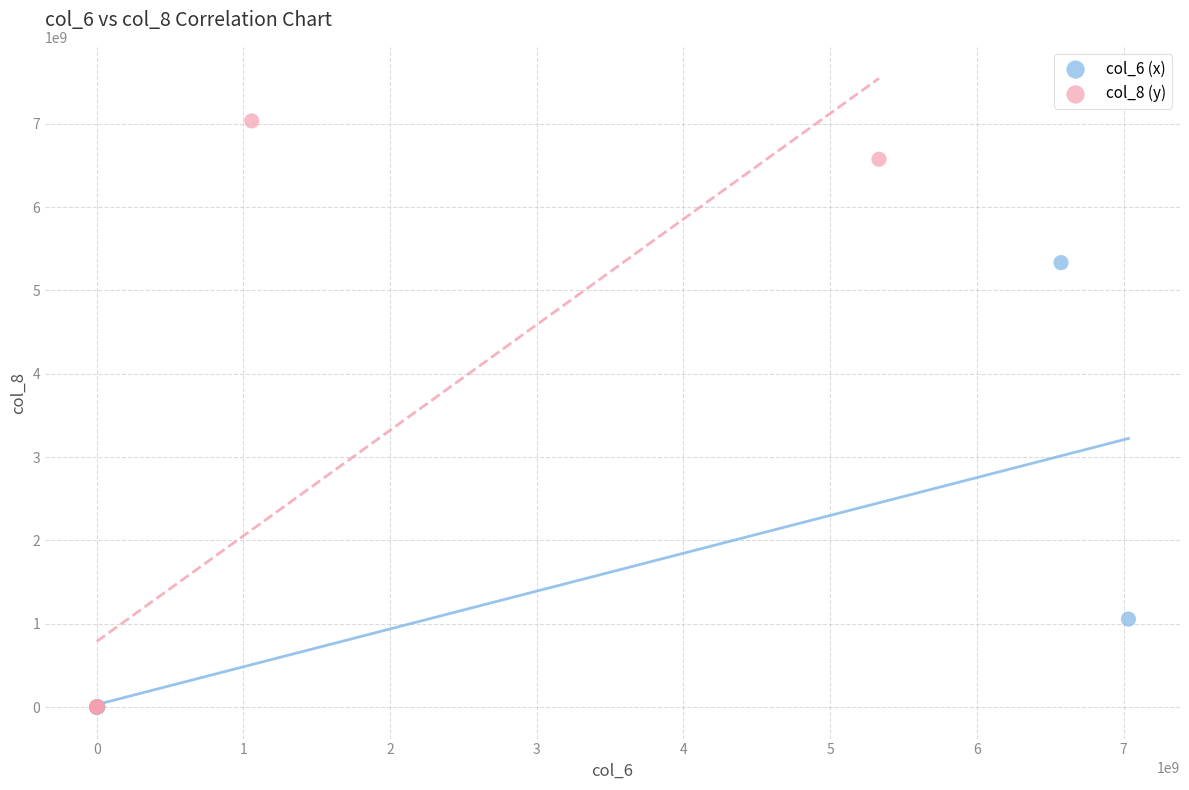

Which series reaches the maximum Y coordinate?

col_8 (y)